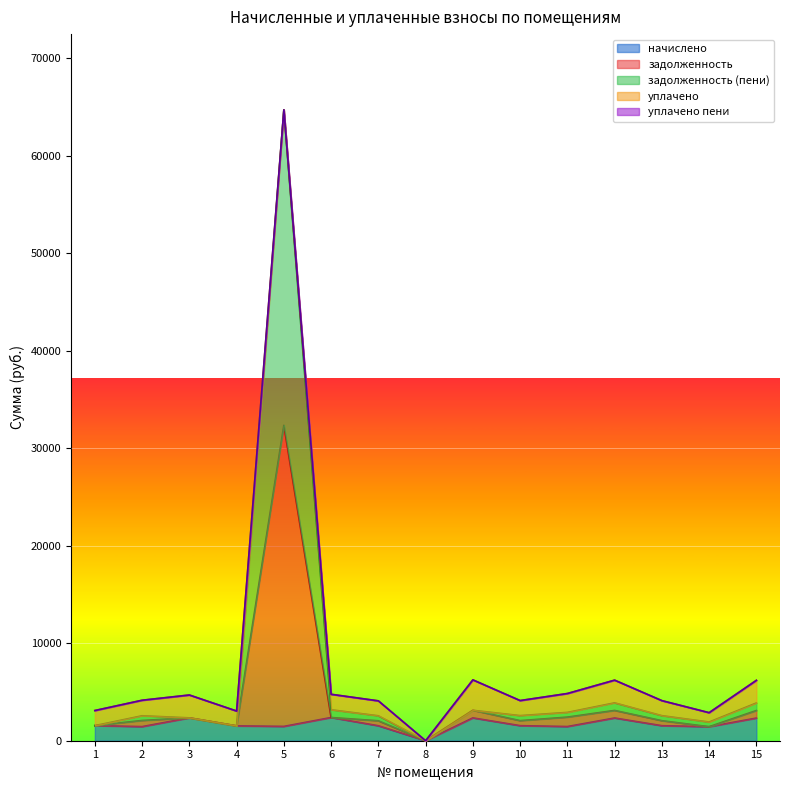

At which category is the sum across all series the highest?

5